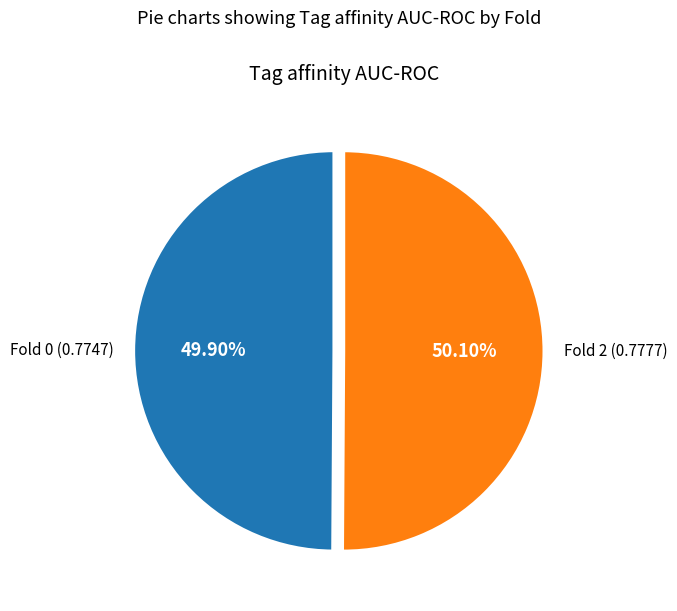

Is the sum of Fold 2 (0.7777) and Fold 0 (0.7747) greater than half?

Yes